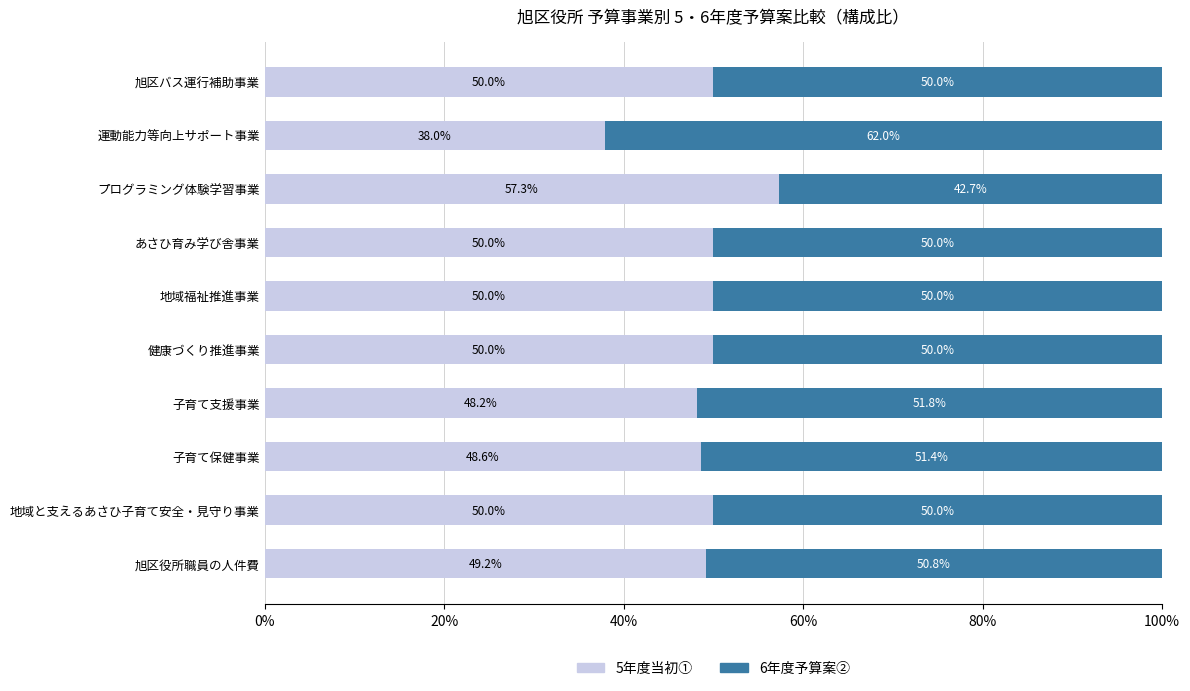

How many values in the 5年度当初① series are below 50?

4